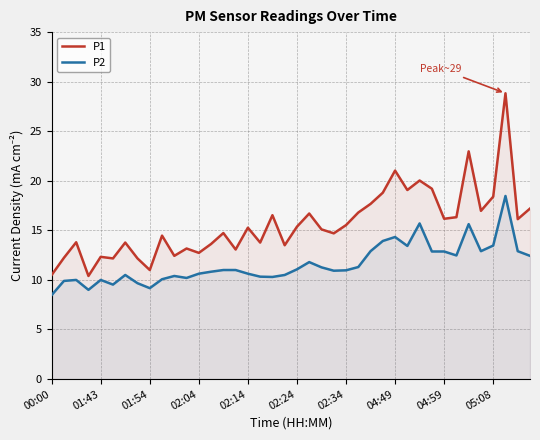

What is the label of the 26th point from the left?

25